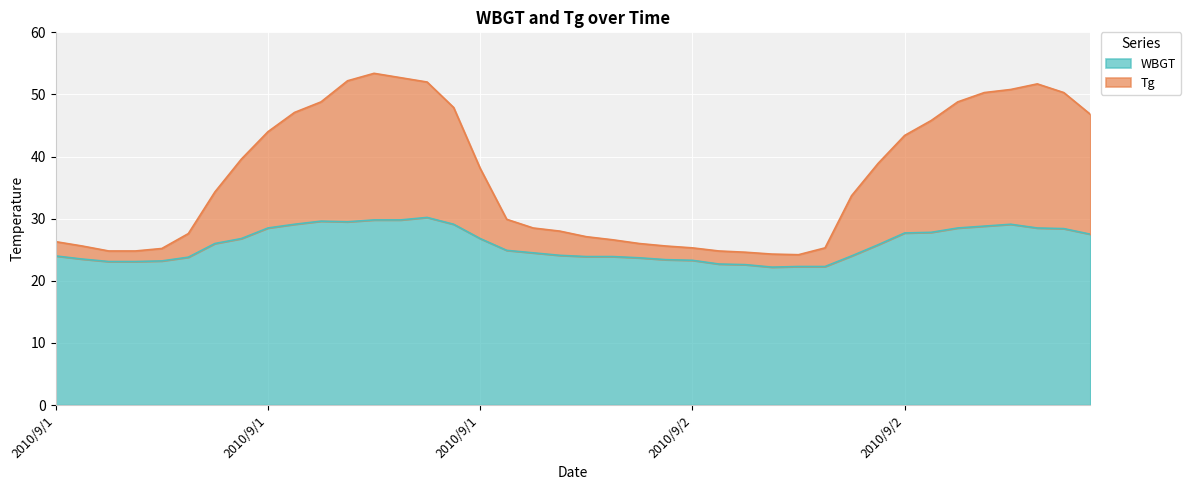

At which label does WBGT first exceed 25?

2010/9/1 7:00